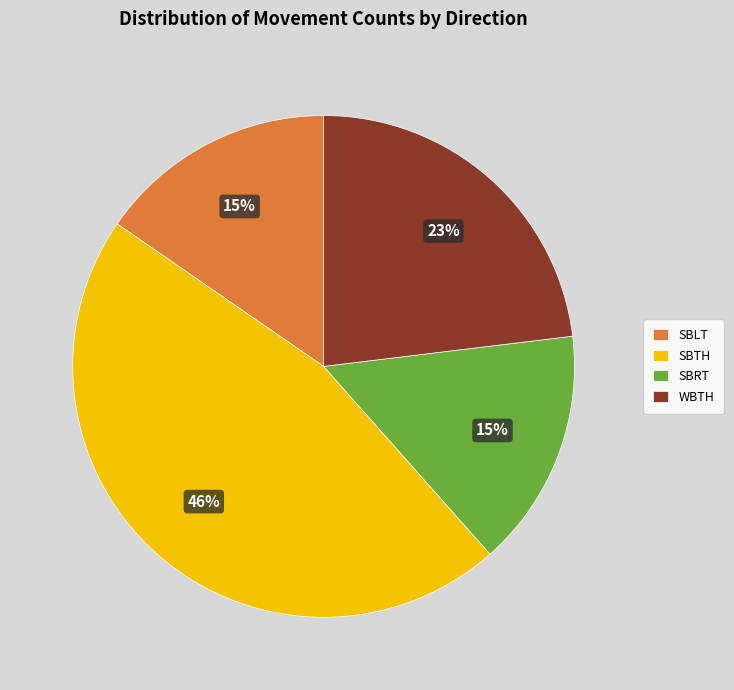

To the nearest percent, what is the difference between the SBTH and WBTH slice percentages?

23%